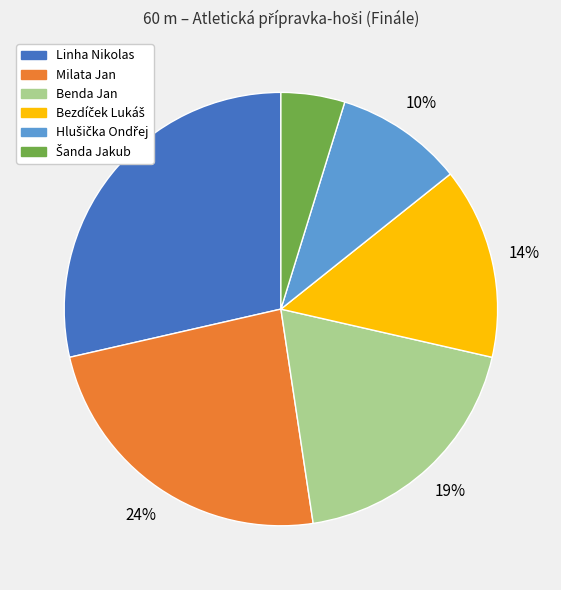

Does any single category account for the majority?

No